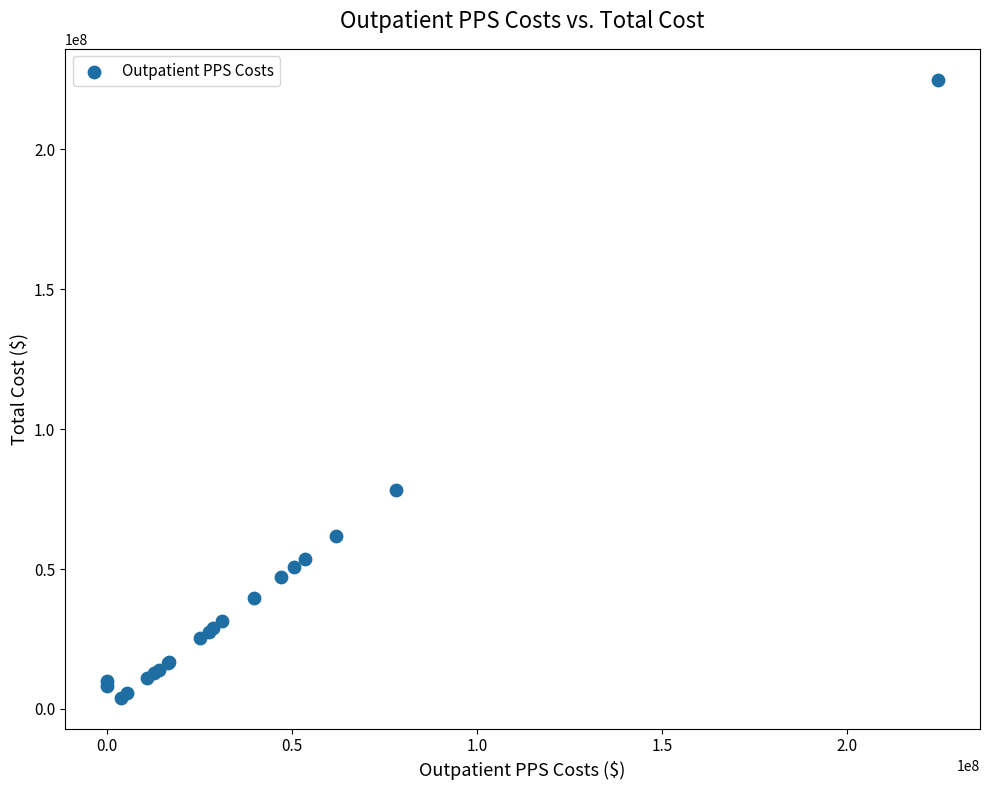

What Y value in the scatter plot is closest to 114434797?

78282766